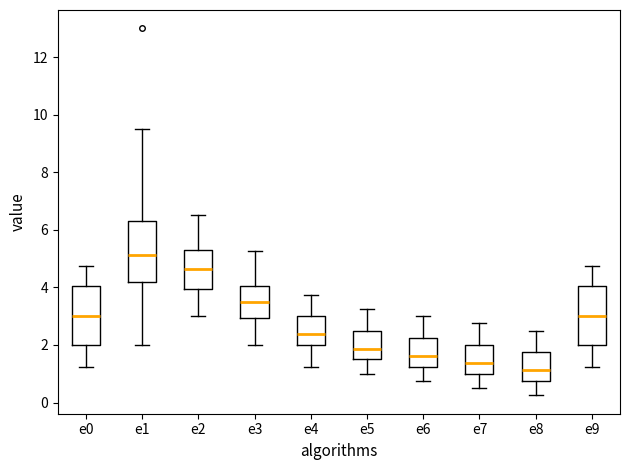

Reading left to right, transcribe this box plot: for each box, give where its median line is, the range the box spans, and where its two whiskers end, as read against the y-axis. The values are not printed on the chart, so give them approximately, as read against the axis.

e0: median 3.0, box 2.0 to 4.0, whiskers 1.2 to 4.8
e1: median 5.2, box 4.2 to 6.4, whiskers 2.0 to 9.6
e2: median 4.6, box 4.0 to 5.4, whiskers 3.0 to 6.6
e3: median 3.6, box 3.0 to 4.0, whiskers 2.0 to 5.2
e4: median 2.4, box 2.0 to 3.0, whiskers 1.2 to 3.8
e5: median 1.8, box 1.6 to 2.6, whiskers 1.0 to 3.2
e6: median 1.6, box 1.2 to 2.2, whiskers 0.8 to 3.0
e7: median 1.4, box 1.0 to 2.0, whiskers 0.6 to 2.8
e8: median 1.2, box 0.8 to 1.8, whiskers 0.2 to 2.6
e9: median 3.0, box 2.0 to 4.0, whiskers 1.2 to 4.8